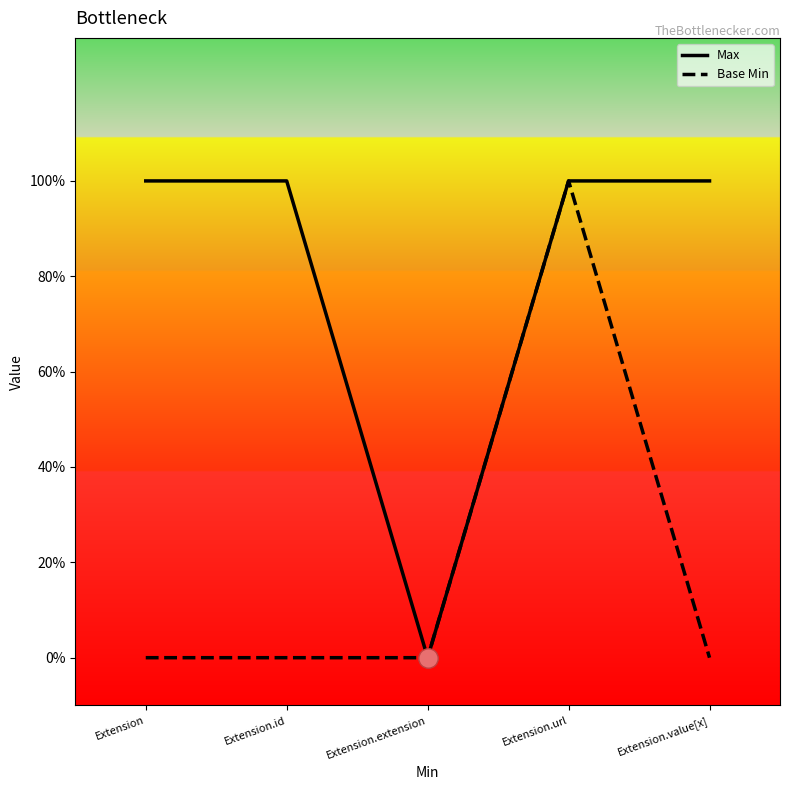

The Max series shows 0 at Extension.extension. True or false?

False